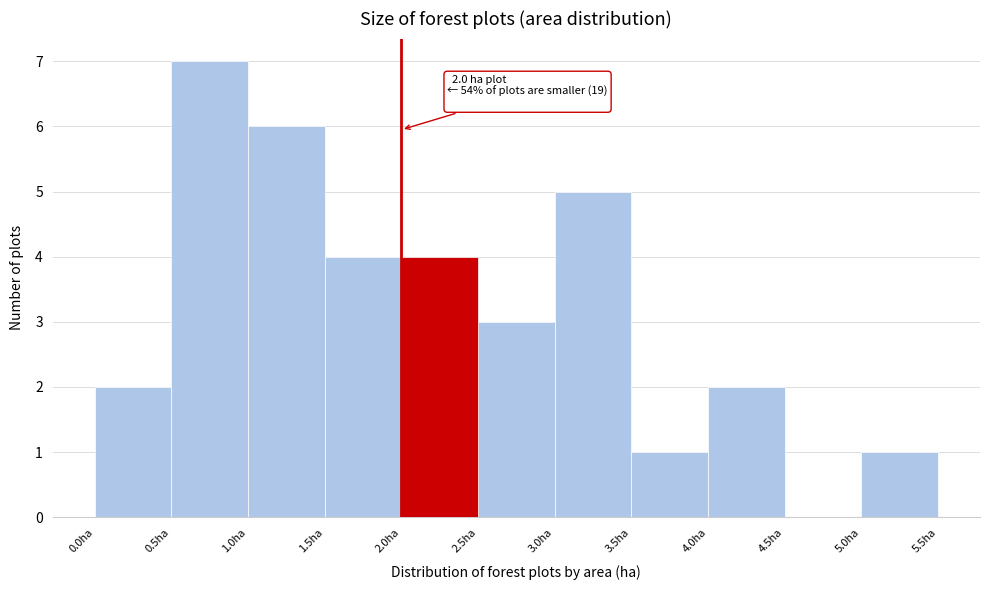

Over which range of the x-axis is the bar tallest?

0.5 to 1.0